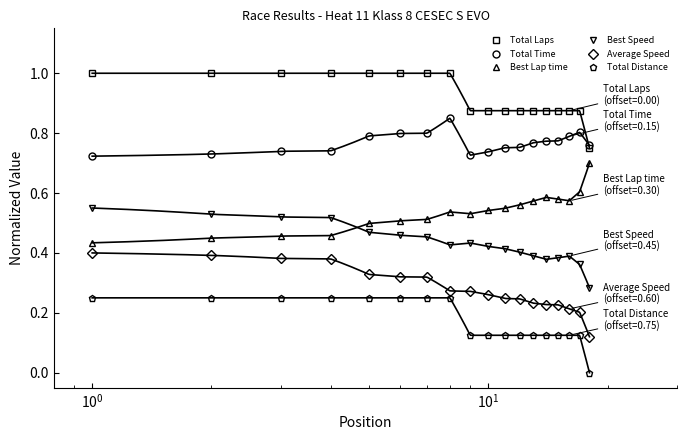

True or false: Average Speed and Best Speed cross at least once.

False